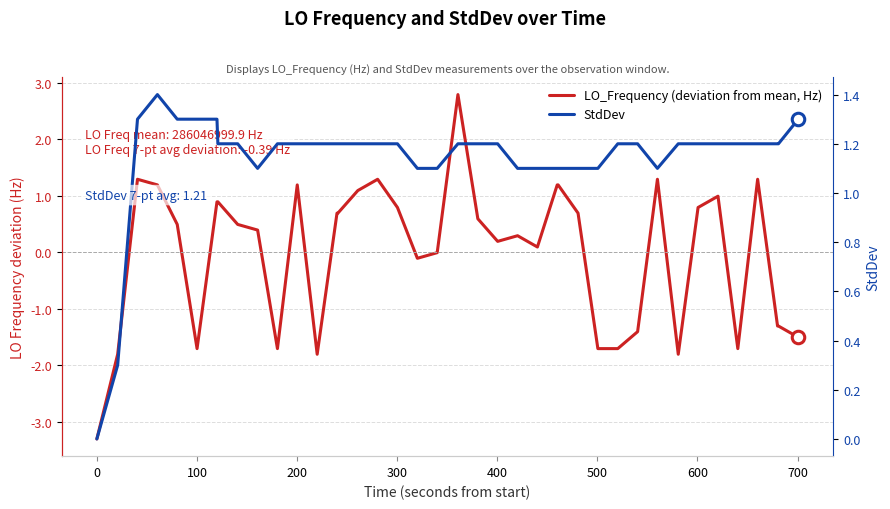

How many values in the LO_Frequency (deviation from mean, Hz) series exceed 0?

25